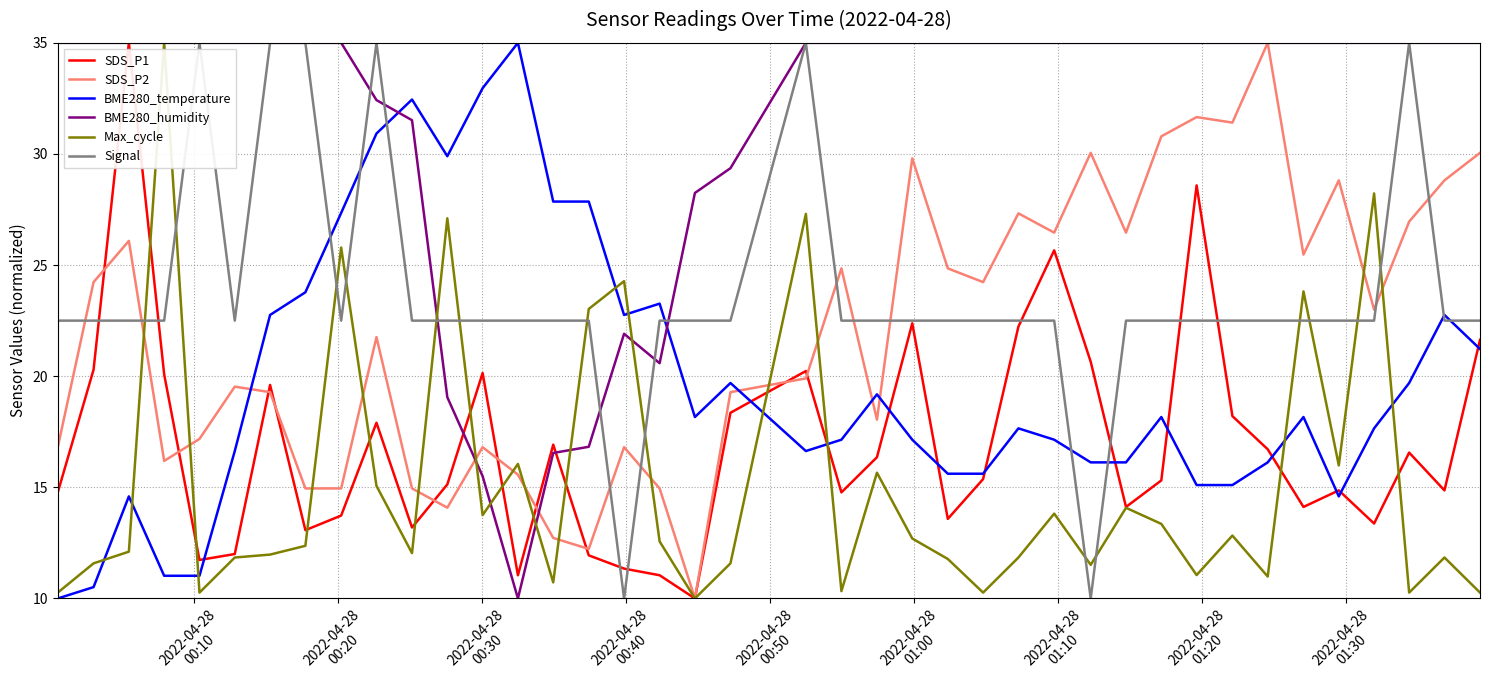

What is the minimum value shown in the chart?

10.0